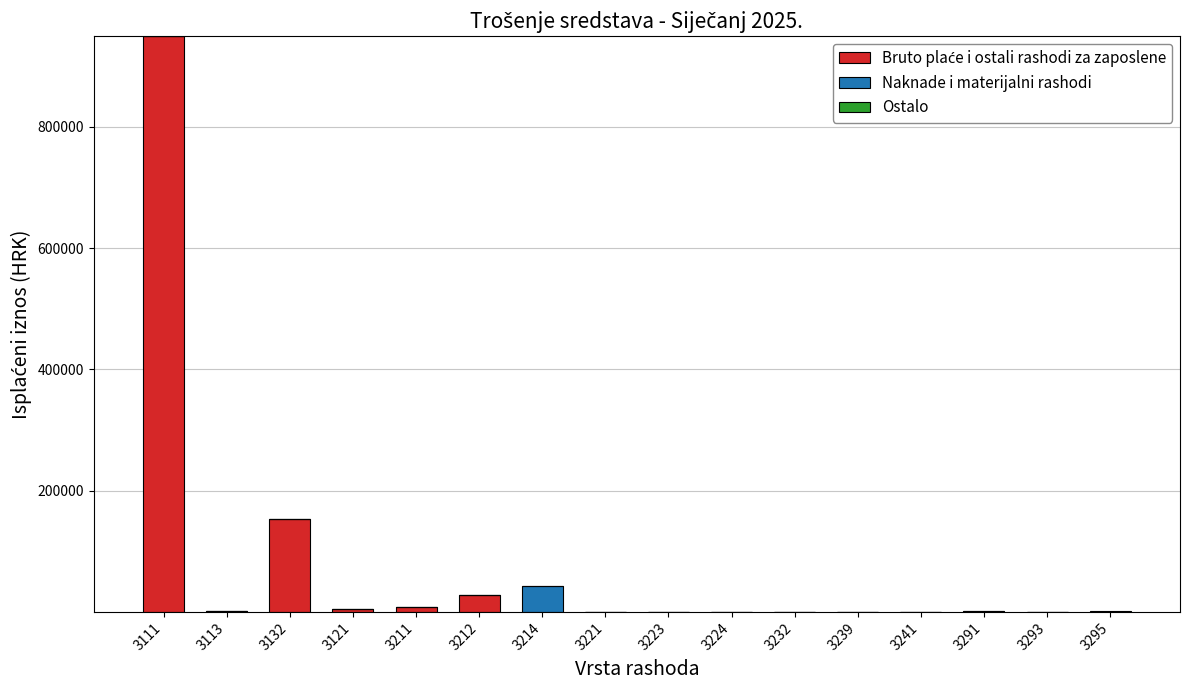

At which category is the sum across all series the highest?

3111